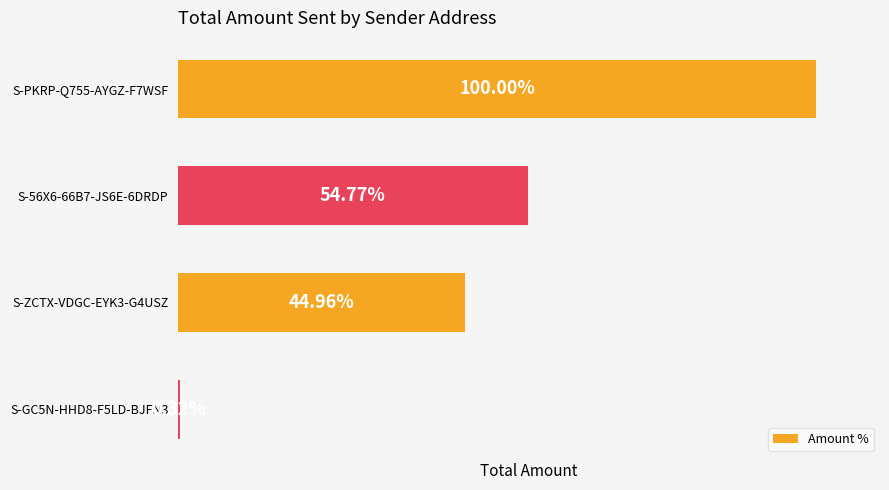

Which has a higher value, S-ZCTX-VDGC-EYK3-G4USZ or S-56X6-66B7-JS6E-6DRDP?

S-56X6-66B7-JS6E-6DRDP